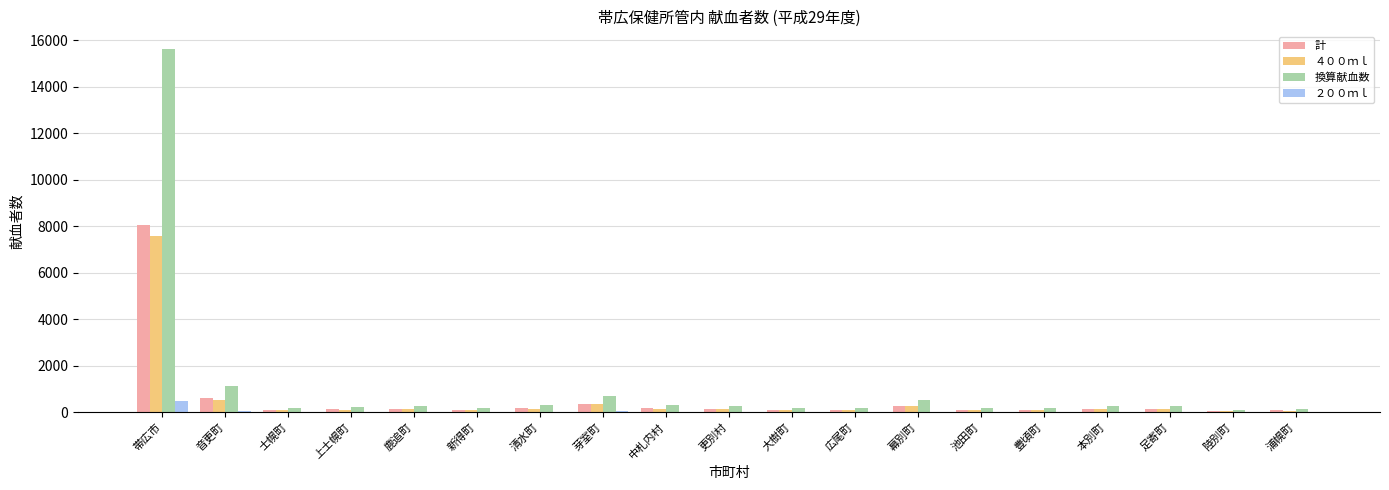

What is the sum of all 換算献血数 values?

21174